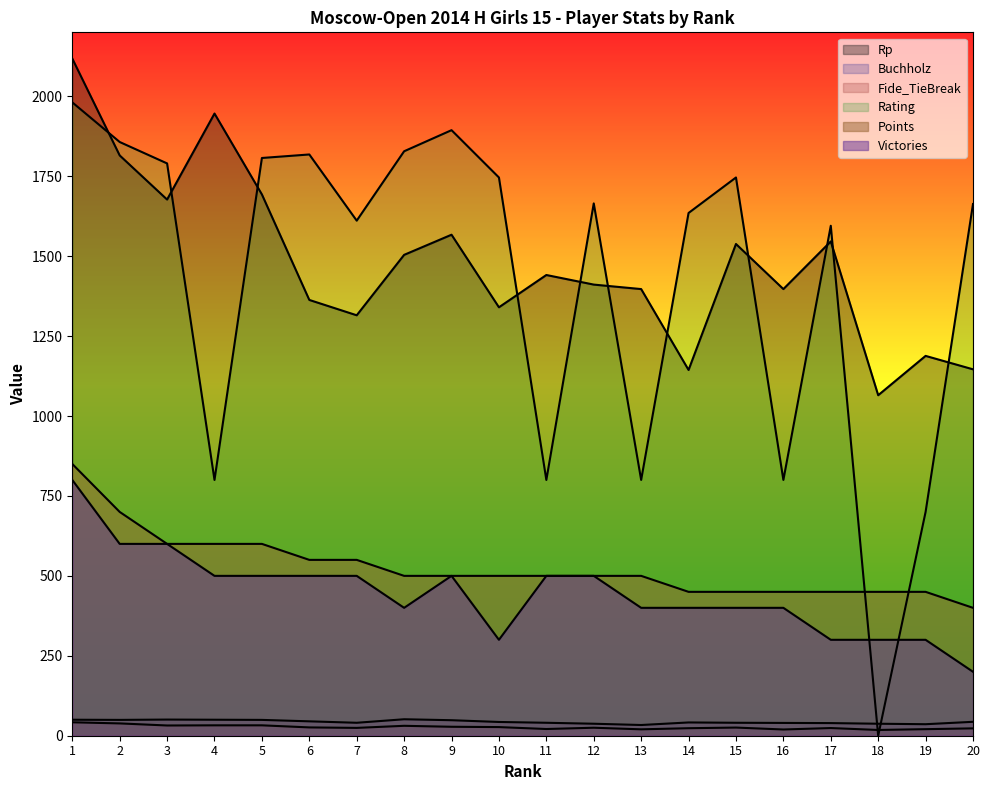

True or false: Fide_TieBreak and Buchholz cross at least once.

False